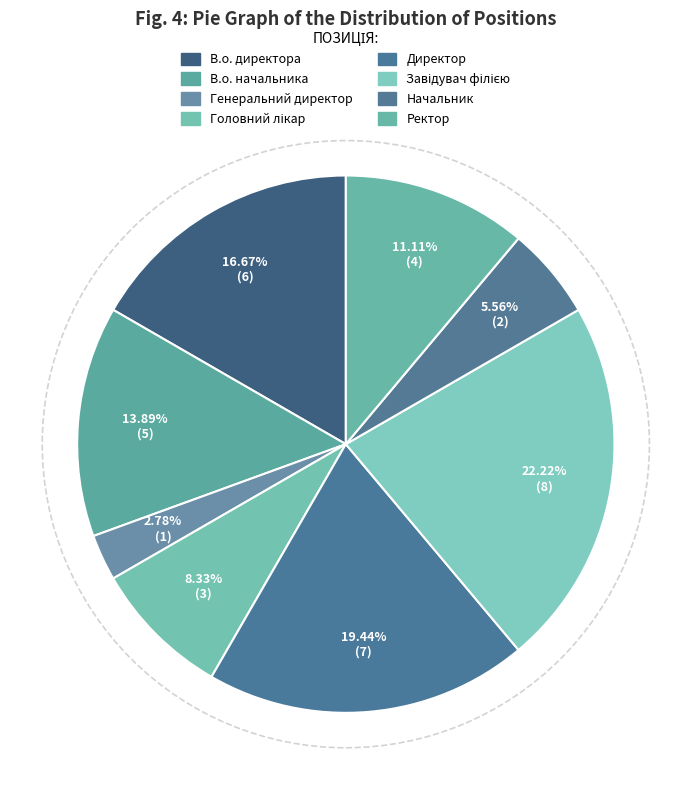

Rank the categories by value from lowest to highest.

Генеральний директор, Начальник, Головний лікар, Ректор, В.о. начальника, В.о. директора, Директор, Завідувач філією